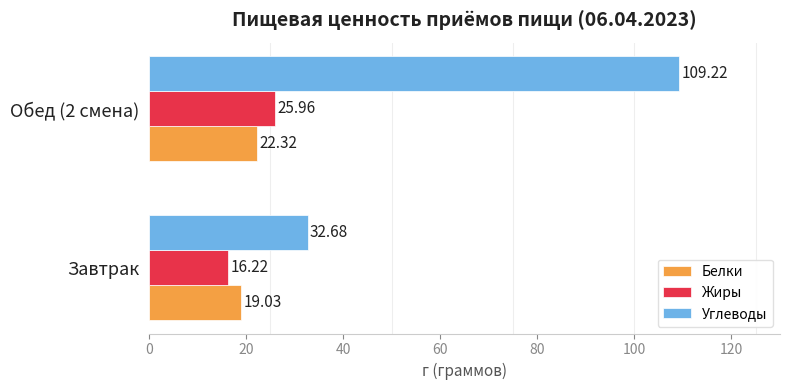

What is the difference between the maximum and minimum values in the Белки series?

3.3